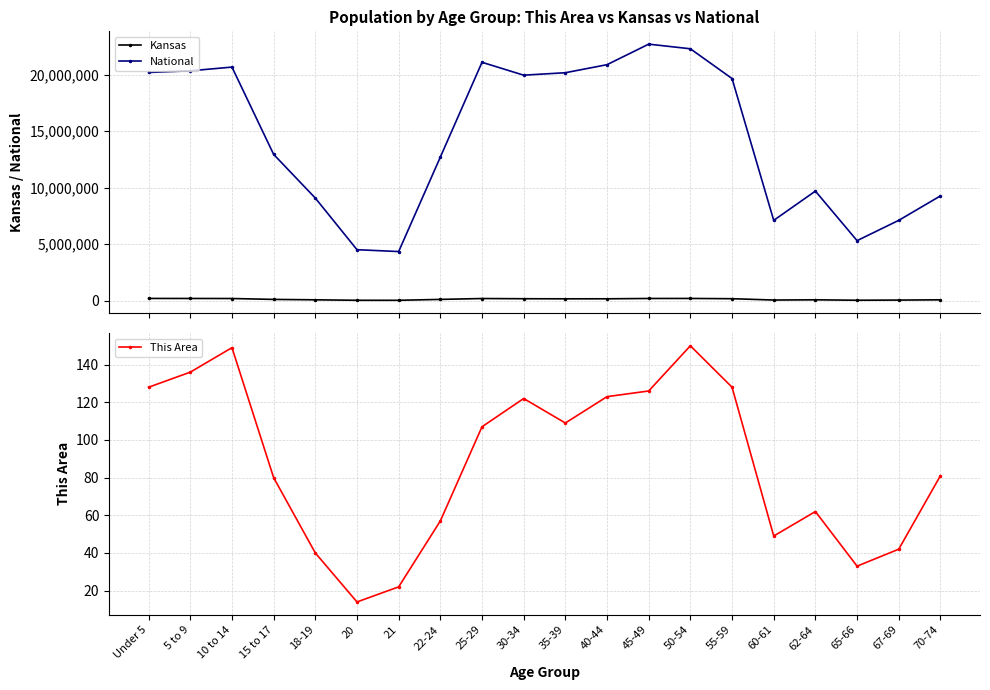

True or false: National and This Area cross at least once.

False